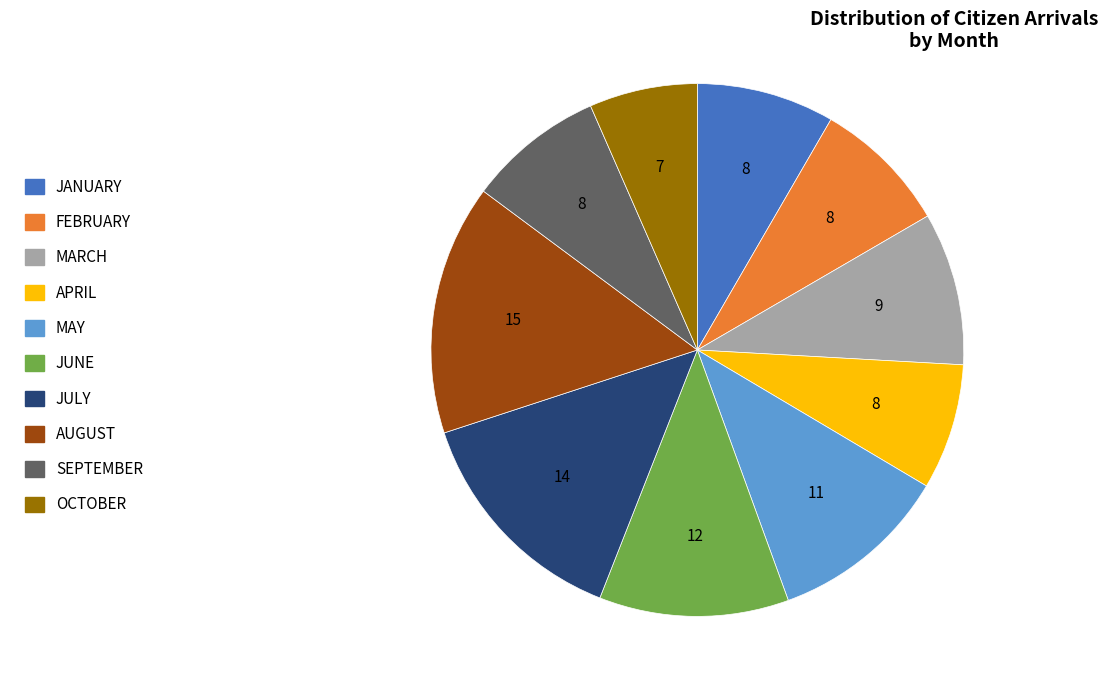

Approximately how many times larger is the value at SEPTEMBER compared to JANUARY?

1.0